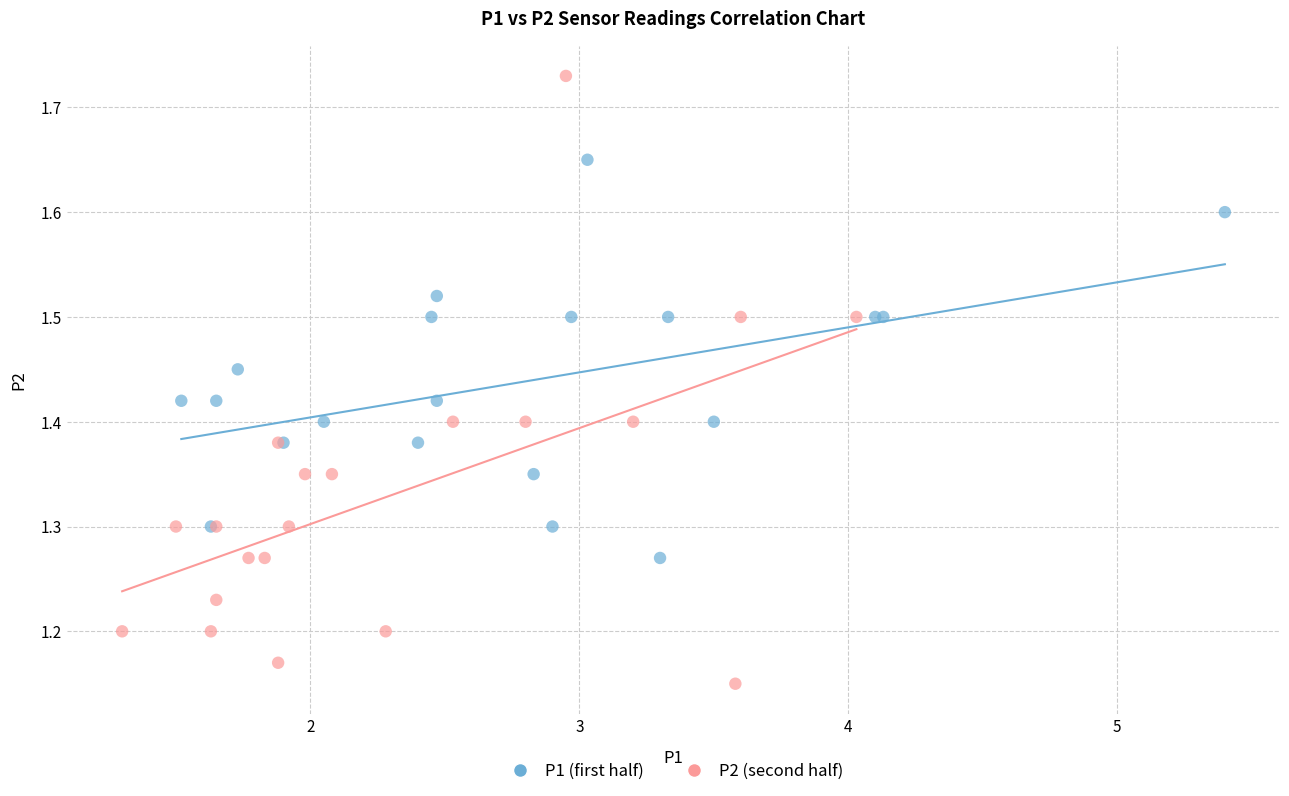

Which series reaches the minimum Y coordinate?

P2 (second half)